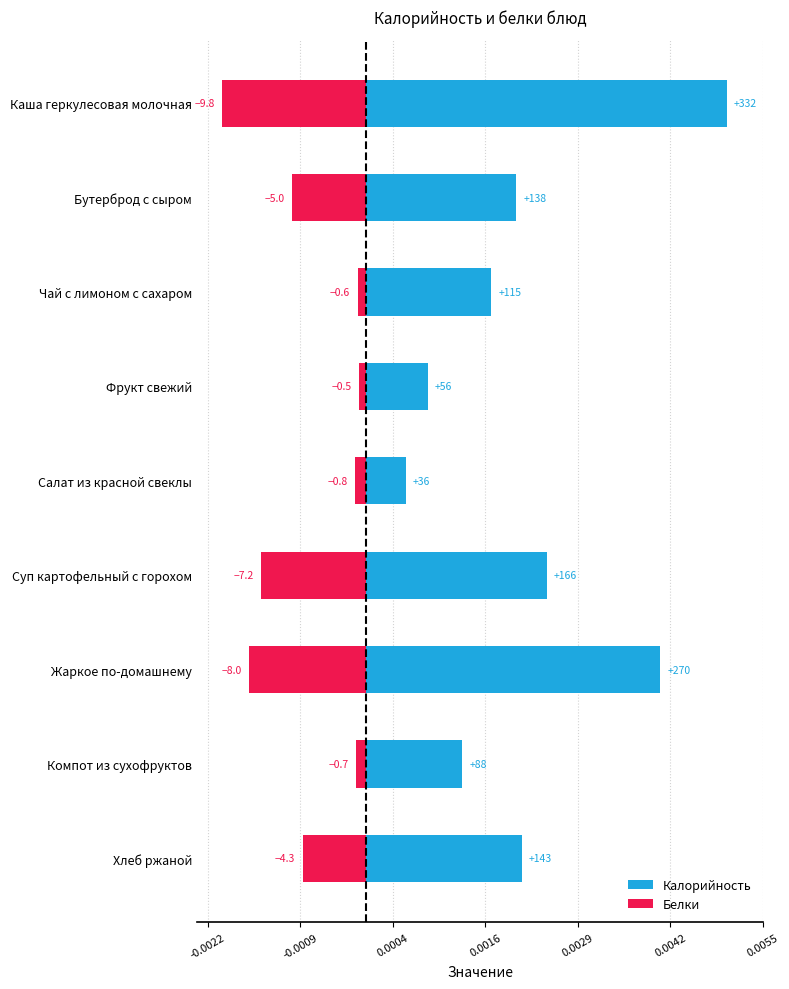

What are all the series names shown in the legend?

Калорийность, Белки